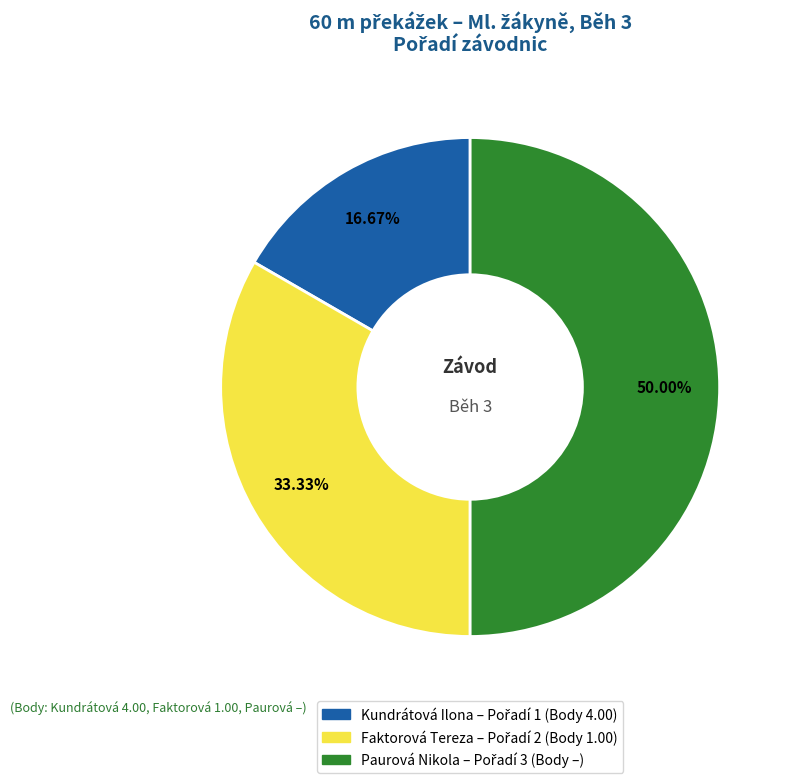

Combined, what portion of the pie is Faktorová Tereza and Kundrátová Ilona?

50.0%